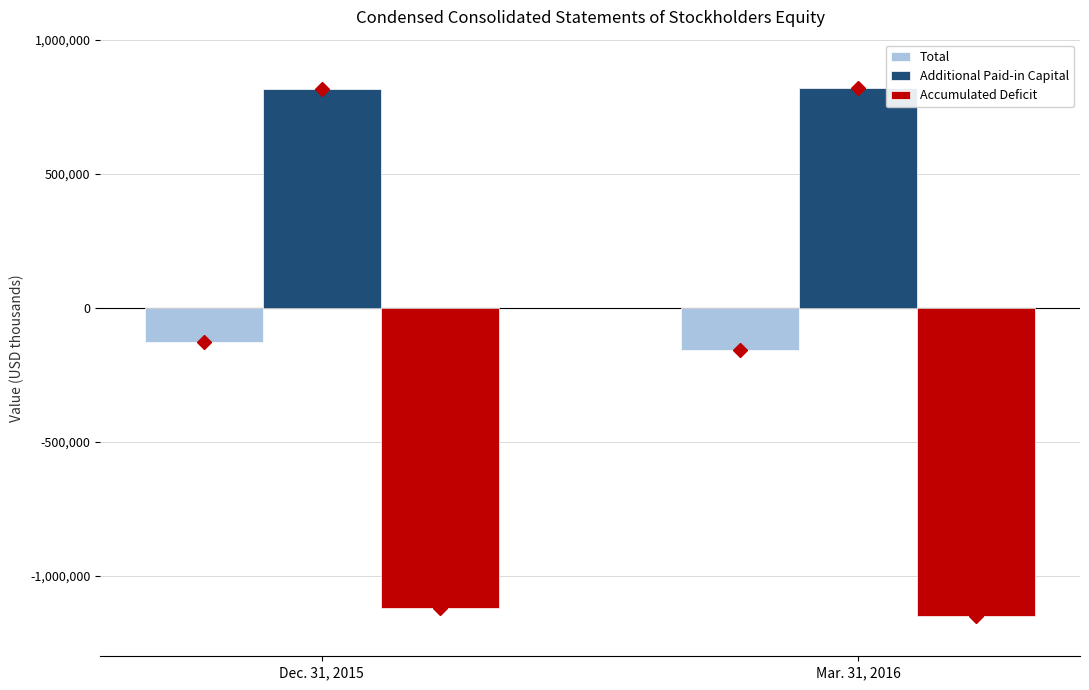

What are all the series names shown in the legend?

Total, Additional Paid-in Capital, Accumulated Deficit